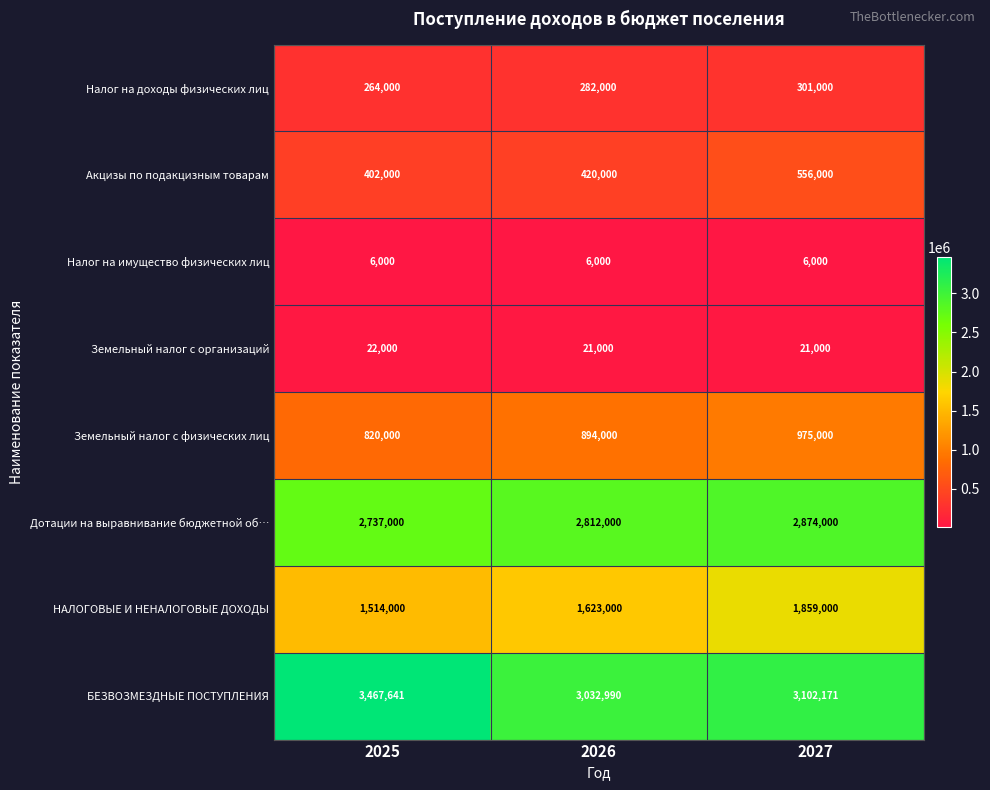

Reading right to left, transcribe all the data shown in this chart.

Налог на доходы физических лиц: 301000	282000	264000
Акцизы по подакцизным товарам: 556000	420000	402000
Налог на имущество физических лиц: 6000	6000	6000
Земельный налог с организаций: 21000	21000	22000
Земельный налог с физических лиц: 975000	894000	820000
Дотации на выравнивание бюджетной об…: 2874000	2812000	2737000
НАЛОГОВЫЕ И НЕНАЛОГОВЫЕ ДОХОДЫ: 1859000	1623000	1514000
БЕЗВОЗМЕЗДНЫЕ ПОСТУПЛЕНИЯ: 3102171	3032990	3467641